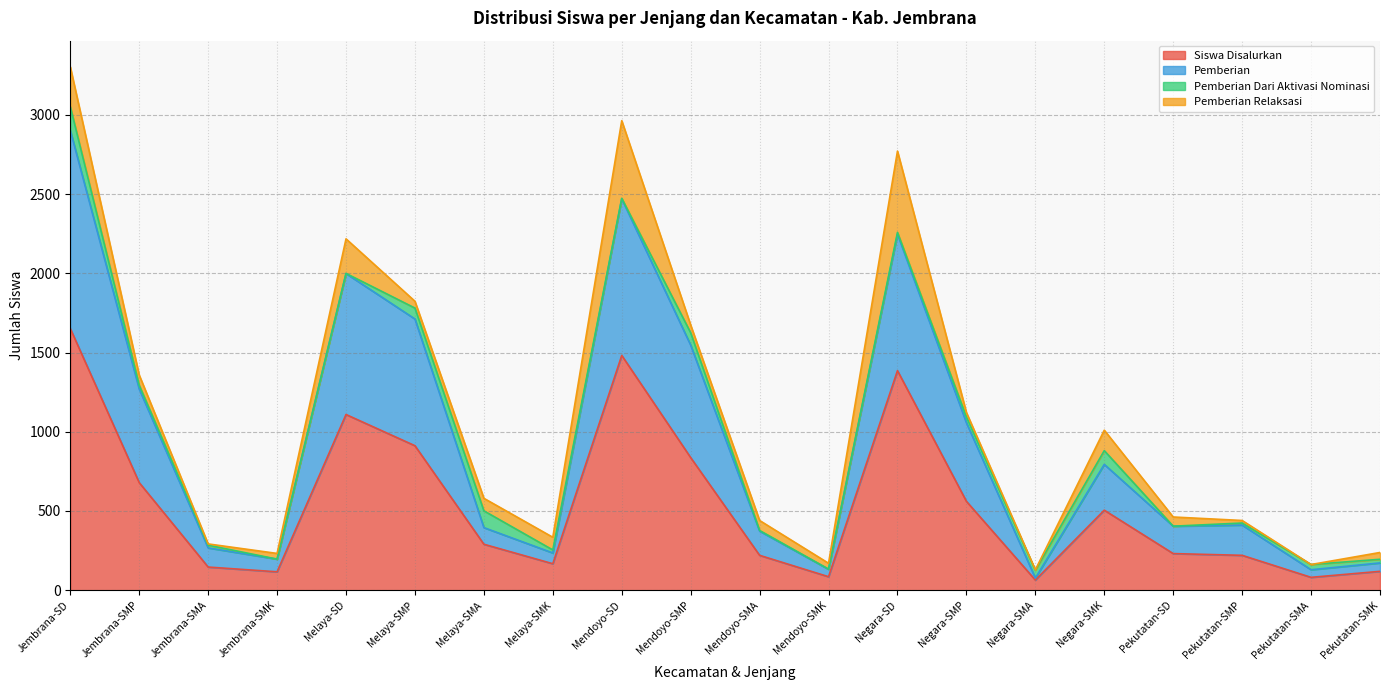

Rank the categories by Pemberian value from highest to lowest.

Jembrana-SD, Mendoyo-SD, Negara-SD, Melaya-SD, Melaya-SMP, Mendoyo-SMP, Jembrana-SMP, Negara-SMP, Negara-SMK, Pekutatan-SMP, Pekutatan-SD, Melaya-SMA, Mendoyo-SMA, Jembrana-SMA, Melaya-SMK, Jembrana-SMK, Pekutatan-SMK, Mendoyo-SMK, Pekutatan-SMA, Negara-SMA